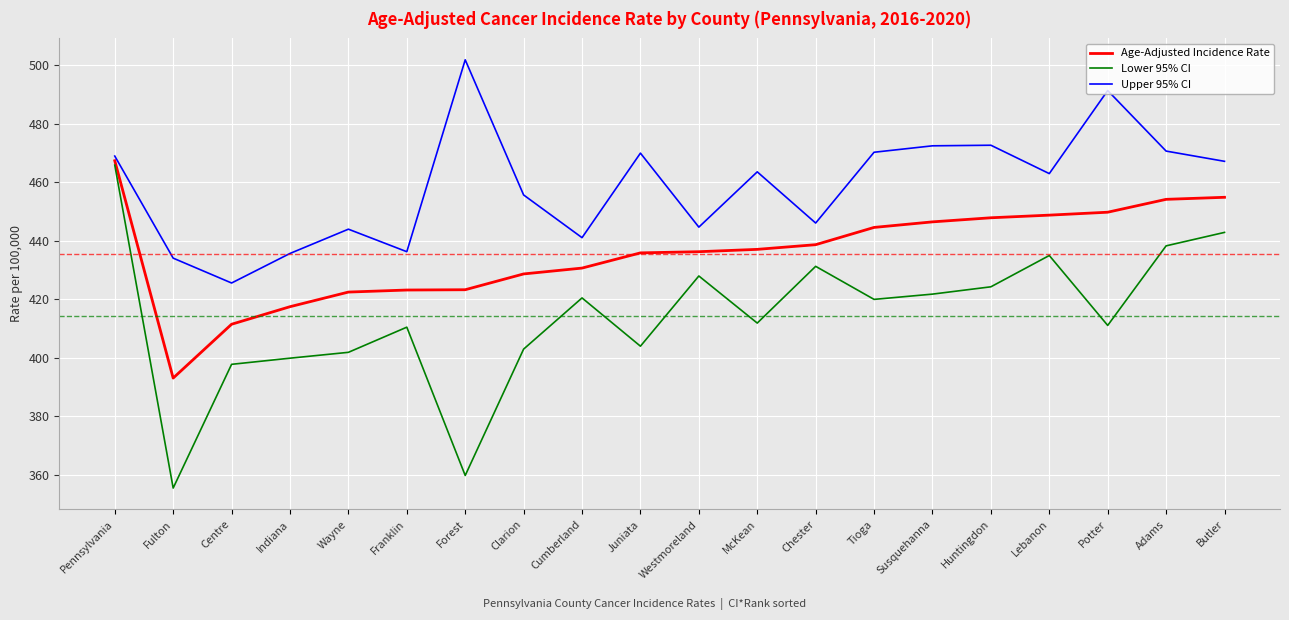

What position from the left is Tioga?

14